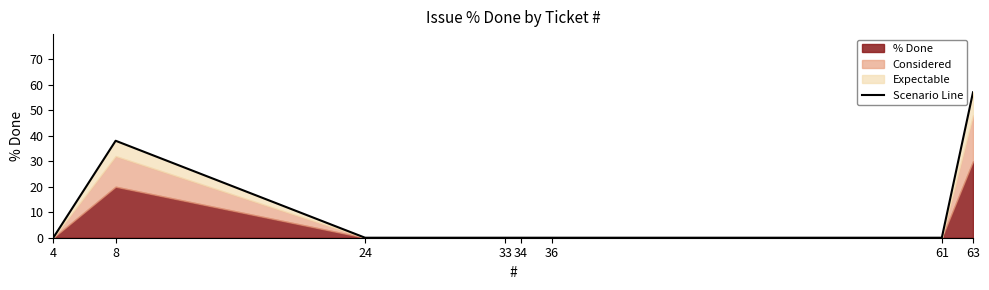

At which label is the value closest to 28?

8